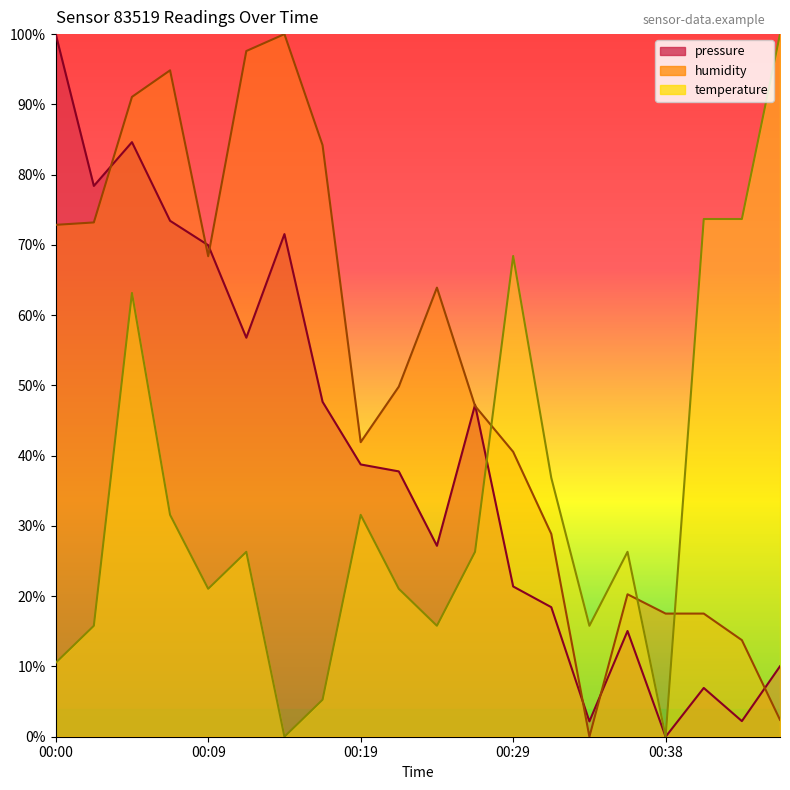

How many times do humidity and temperature cross each other?

3